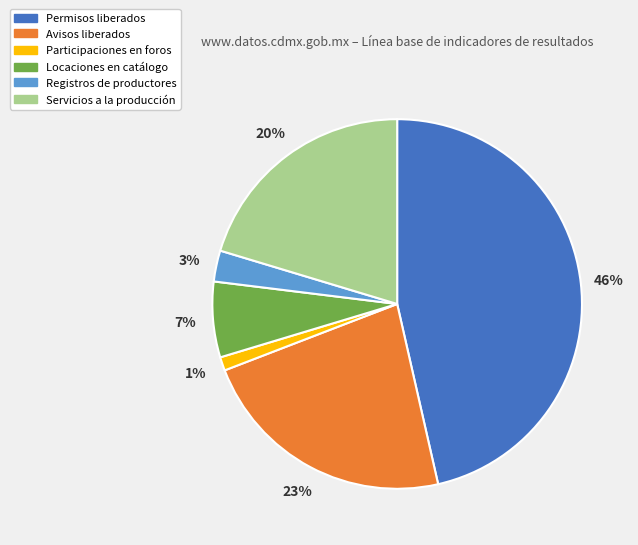

How many slices are in this pie chart?

6